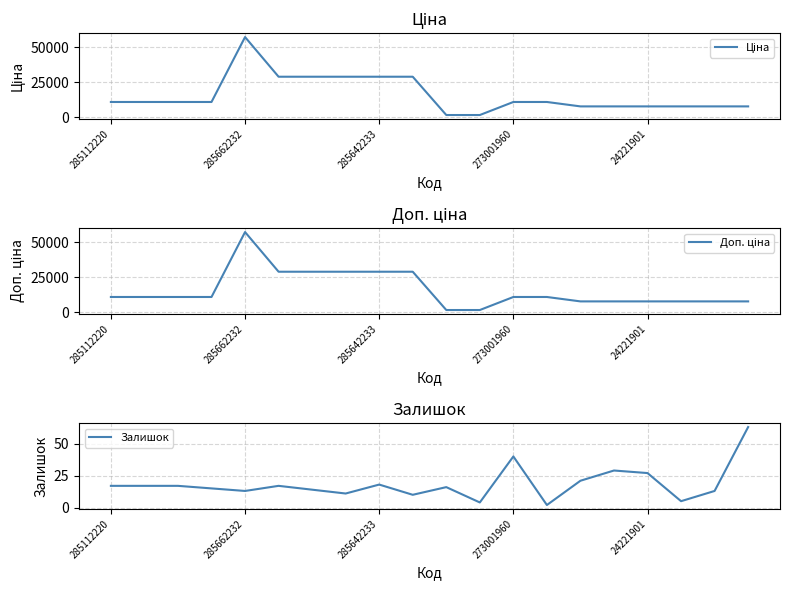

List the series in order of their peak value, highest first.

Ціна, Доп. ціна, Залишок